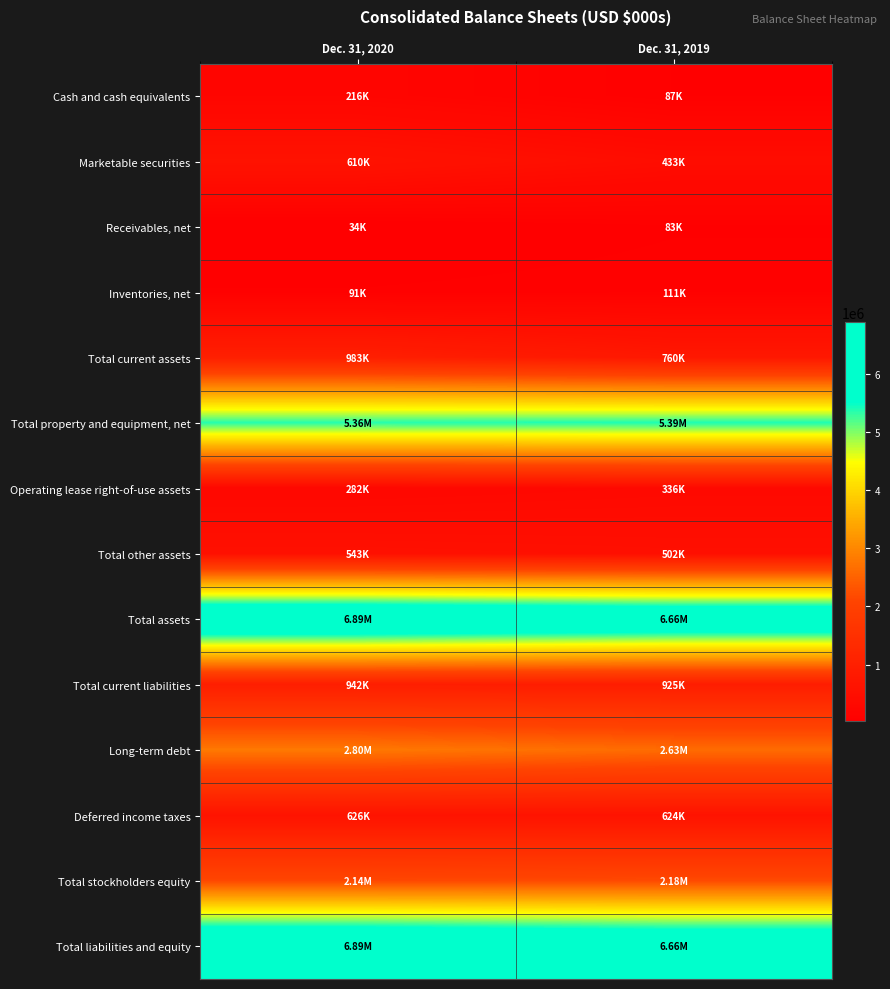

At Dec. 31, 2019, list the series in order from smallest to largest.

Receivables, net, Cash and cash equivalents, Inventories, net, Operating lease right-of-use assets, Marketable securities, Total other assets, Deferred income taxes, Total current assets, Total current liabilities, Total stockholders equity, Long-term debt, Total property and equipment, net, Total assets, Total liabilities and equity